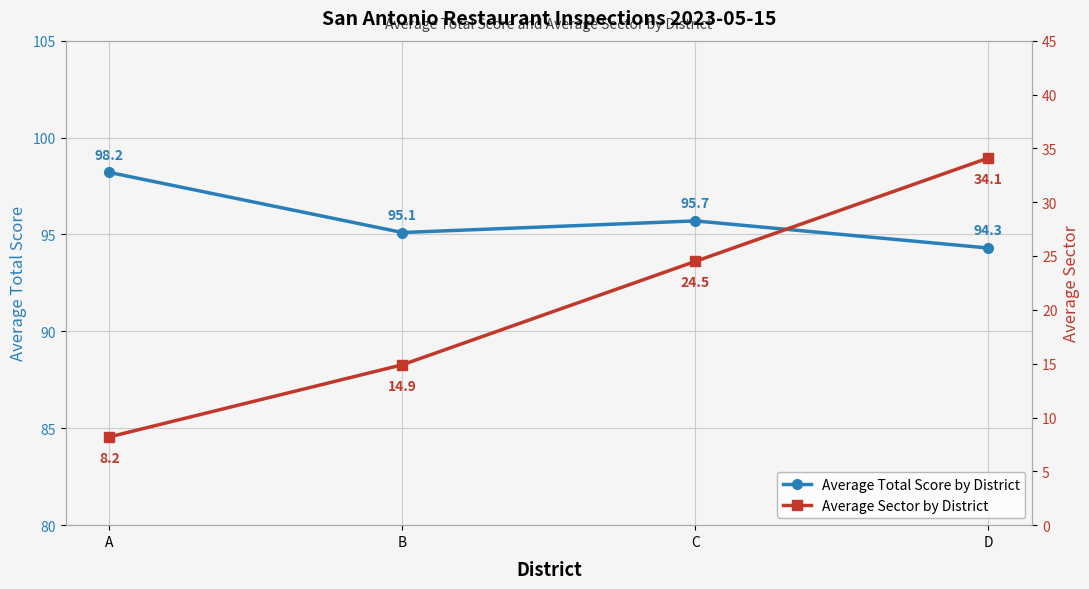

True or false: Average Sector by District and Average Total Score by District intersect in this chart.

False